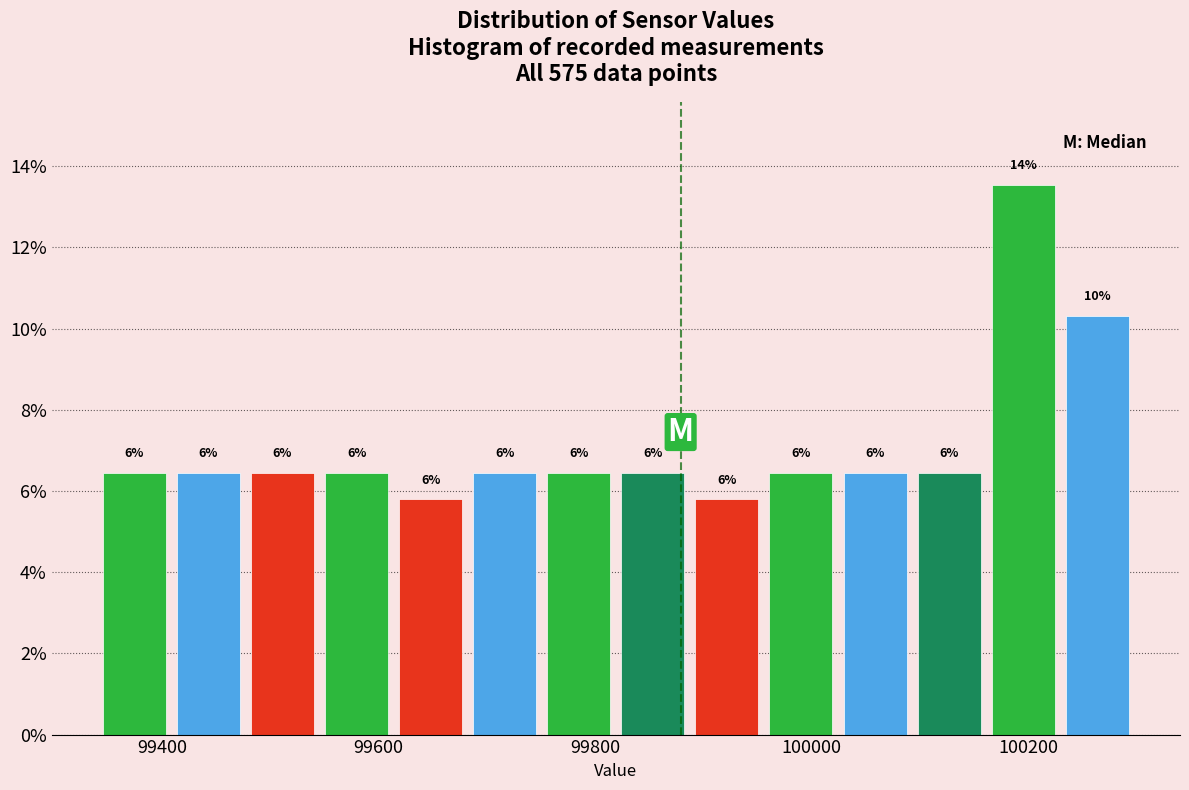

Read against the x-axis, roughly where is the centre of the tallest bar?

100200